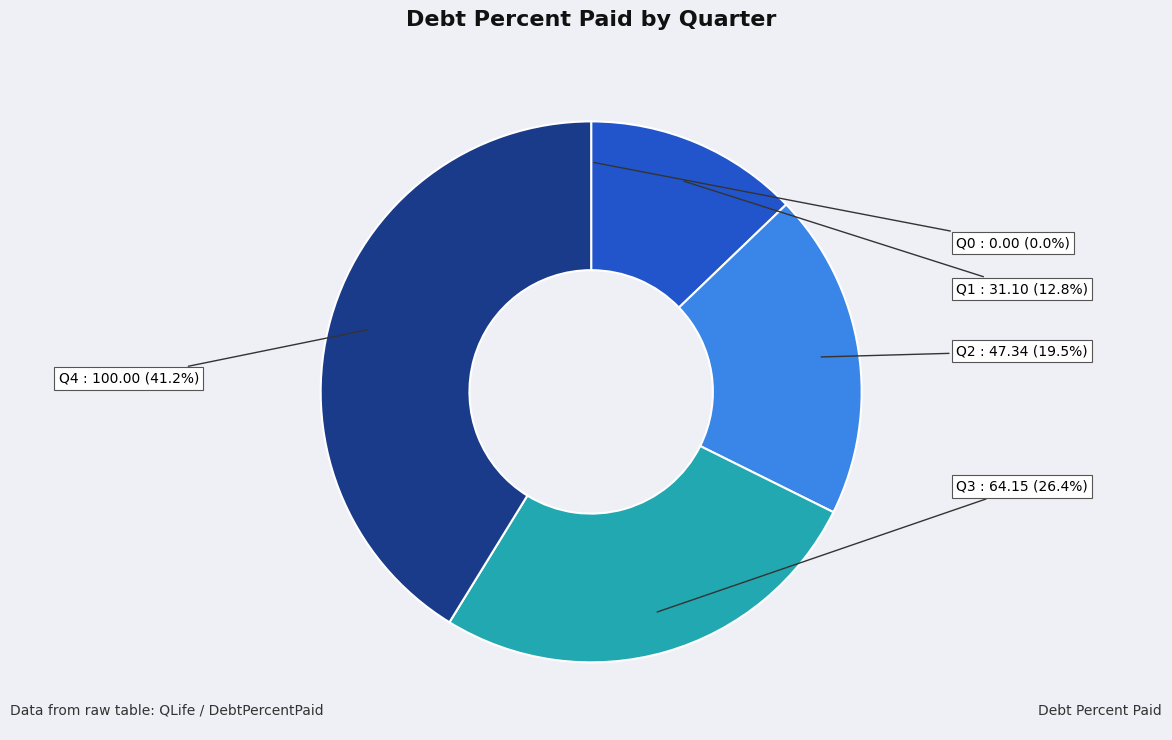

Which slice is the largest?

Q4